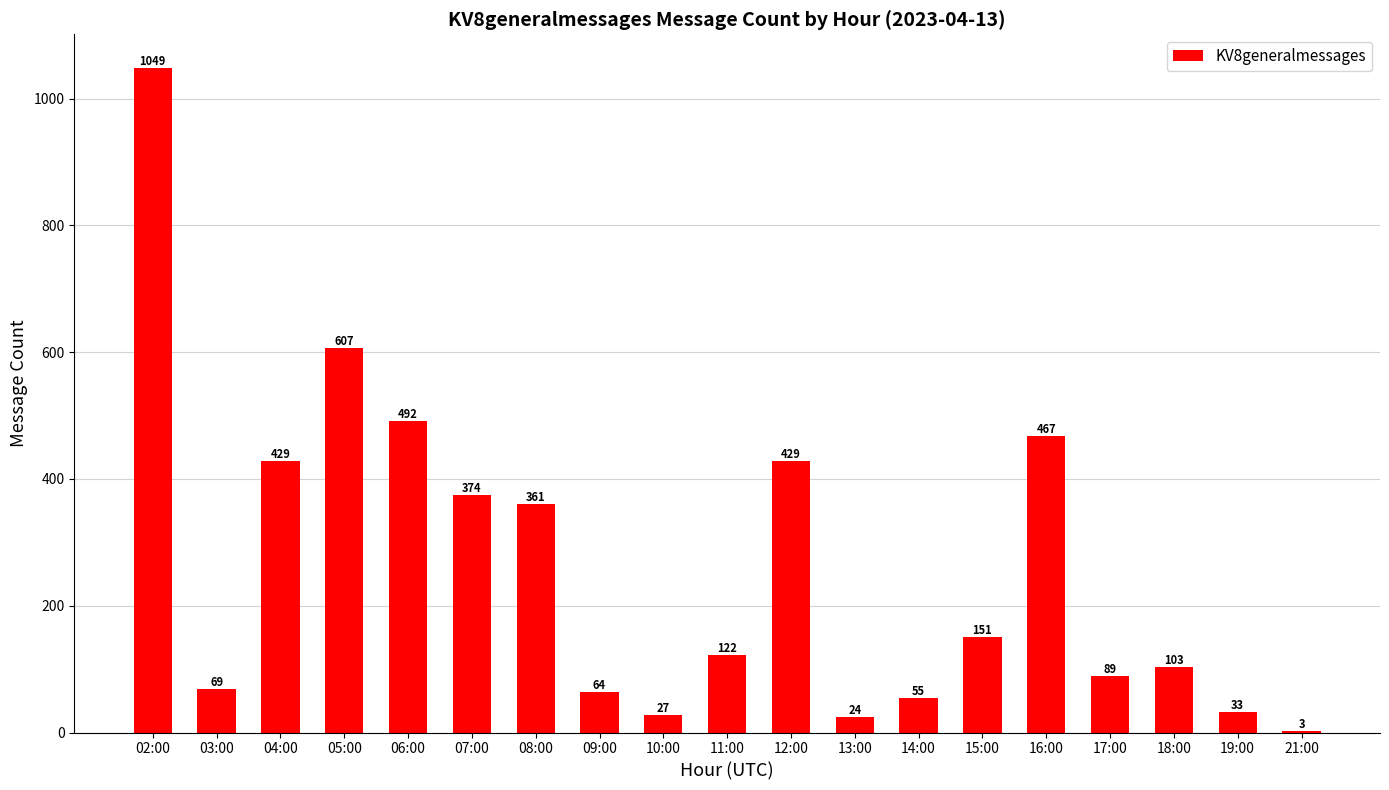

What is the sum of all values?

4948